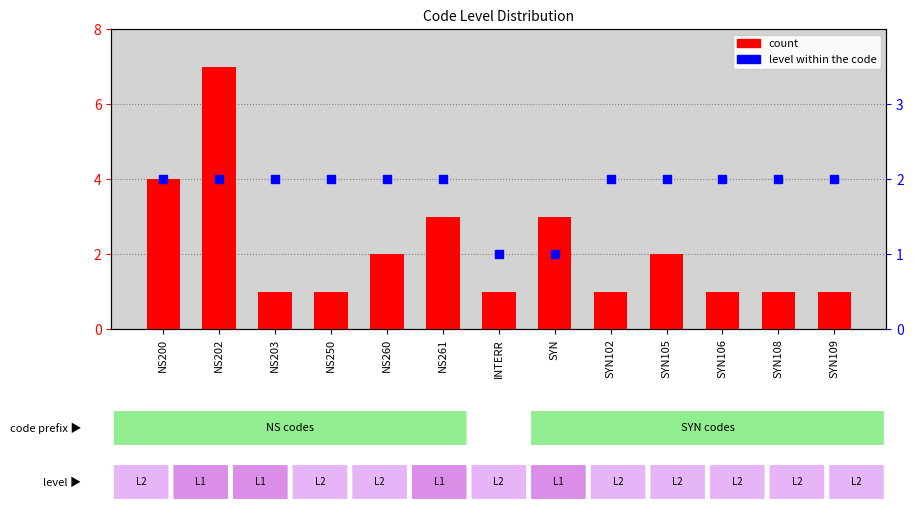

At which category is the sum across all series the highest?

NS202